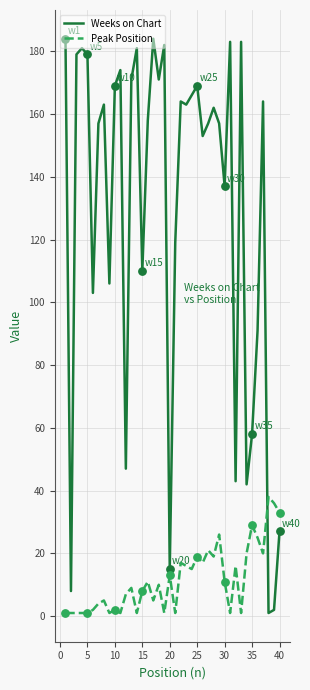

What is the highest value of the Peak Position series?

38